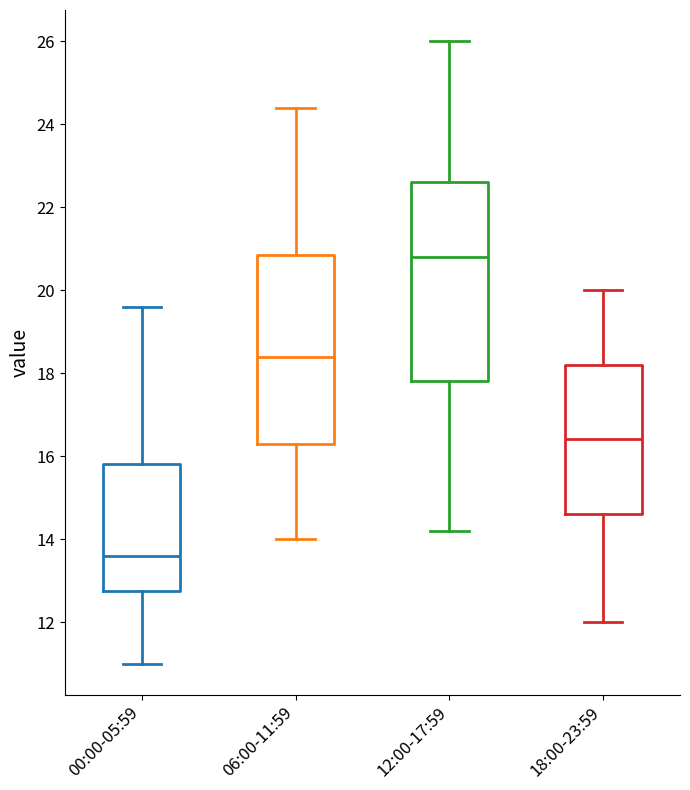

Reading left to right, transcribe this box plot: for each box, give where its median line is, the range the box spans, and where its two whiskers end, as read against the y-axis. The values are not printed on the chart, so give them approximately, as read against the axis.

00:00-05:59: median 13.6, box 12.8 to 15.8, whiskers 11.0 to 19.6
06:00-11:59: median 18.4, box 16.4 to 20.8, whiskers 14.0 to 24.4
12:00-17:59: median 20.8, box 17.8 to 22.6, whiskers 14.2 to 26.0
18:00-23:59: median 16.4, box 14.6 to 18.2, whiskers 12.0 to 20.0